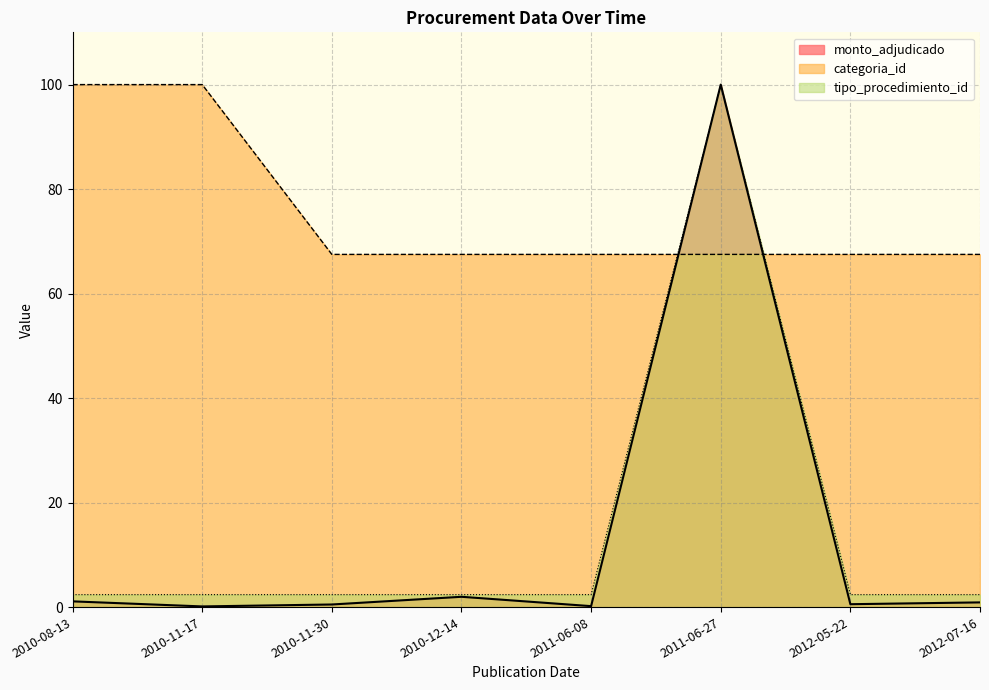

What is the lowest value of the tipo_procedimiento_id series?

2.4